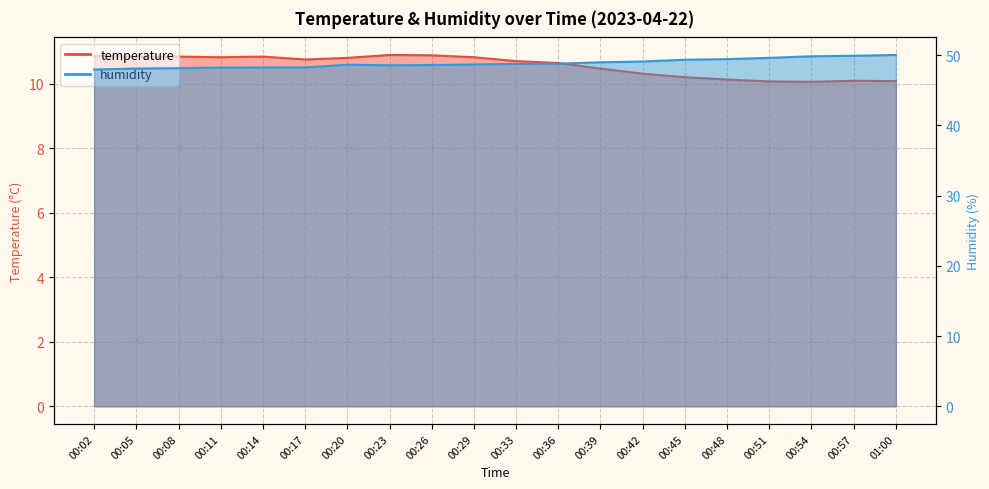

What is the total value across all series at 00:02?

58.8